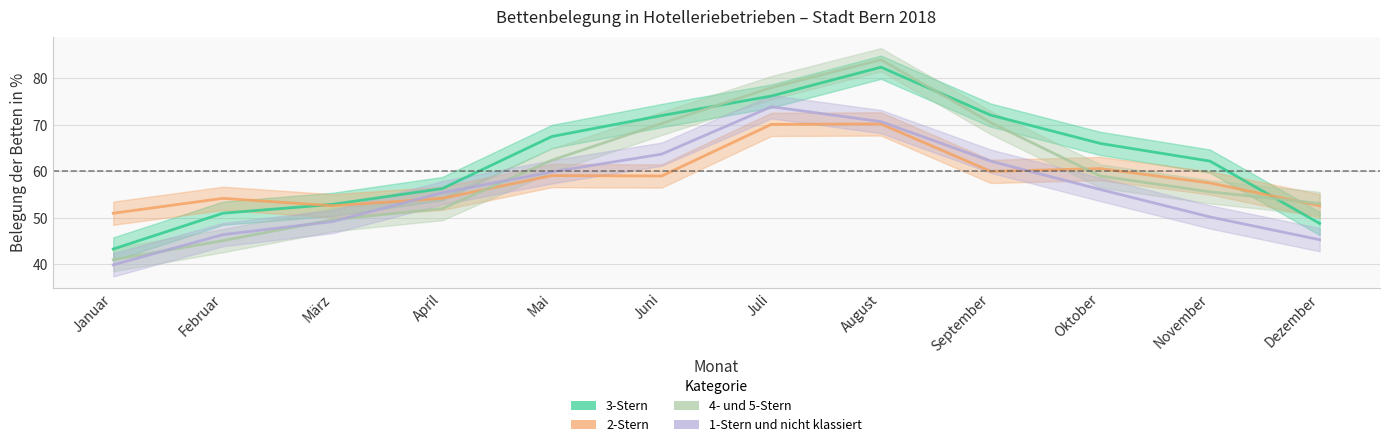

Count the number of data series in this chart.

4